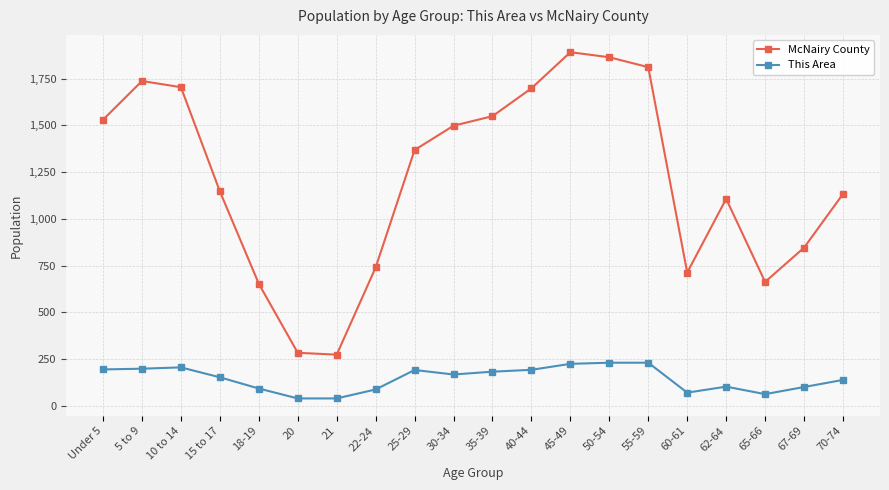

How many data points in This Area are less than 168?

10